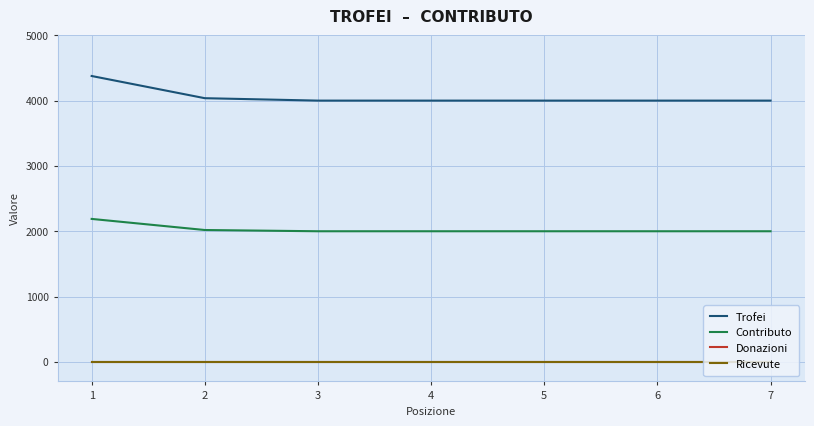

Does the chart have visible grid lines?

Yes